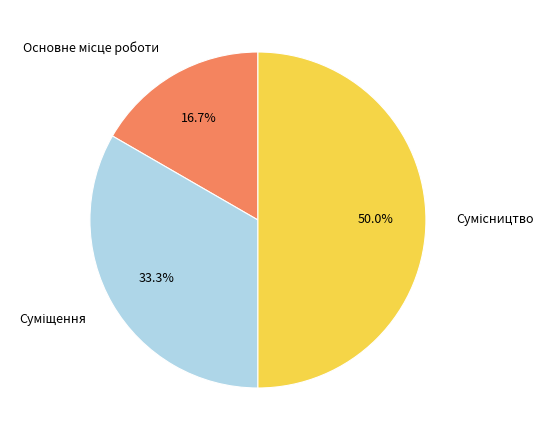

What percentage is the Сумісництво slice, to the nearest percent?

50%